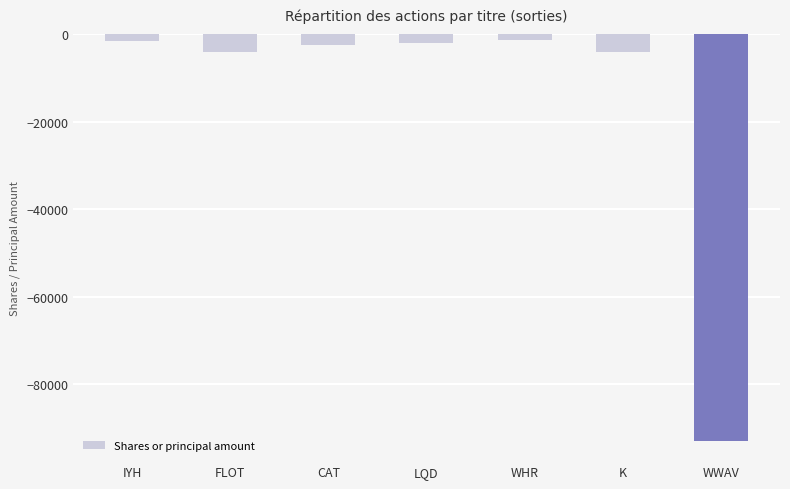

What is the sum of the values at LQD and K?

-5937